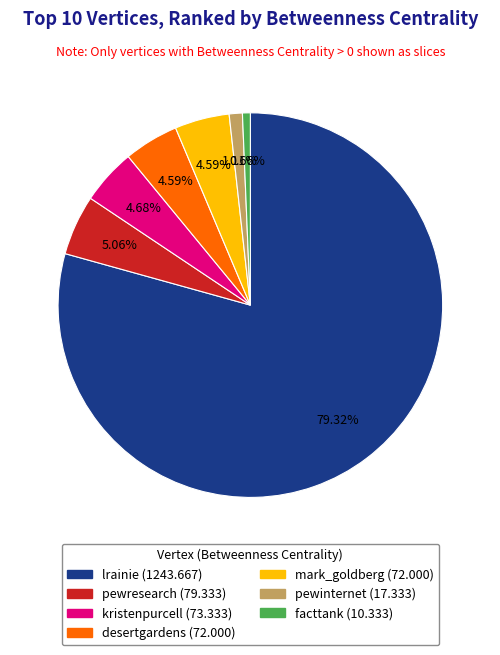

Does any single category account for the majority?

Yes